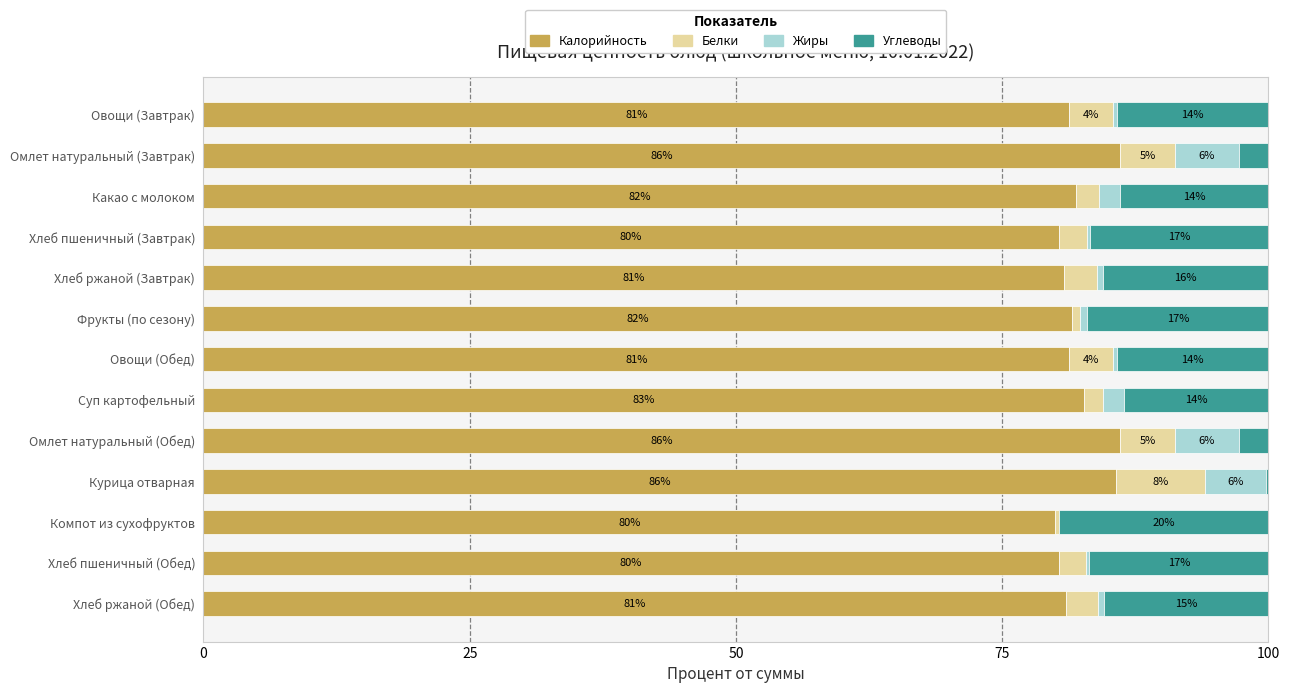

The Калорийность series shows 85.7 at Курица отварная. True or false?

True